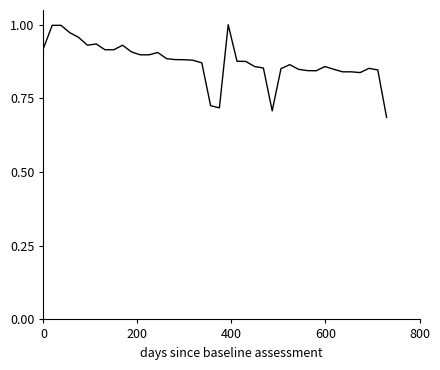

Is this an area chart (filled region under the line)?

No